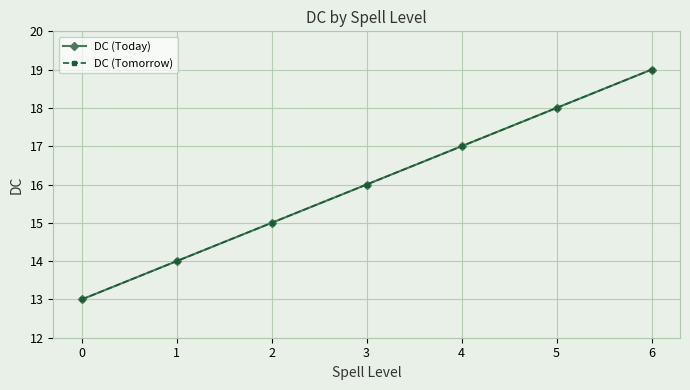

True or false: DC (Today) and DC (Tomorrow) intersect in this chart.

False